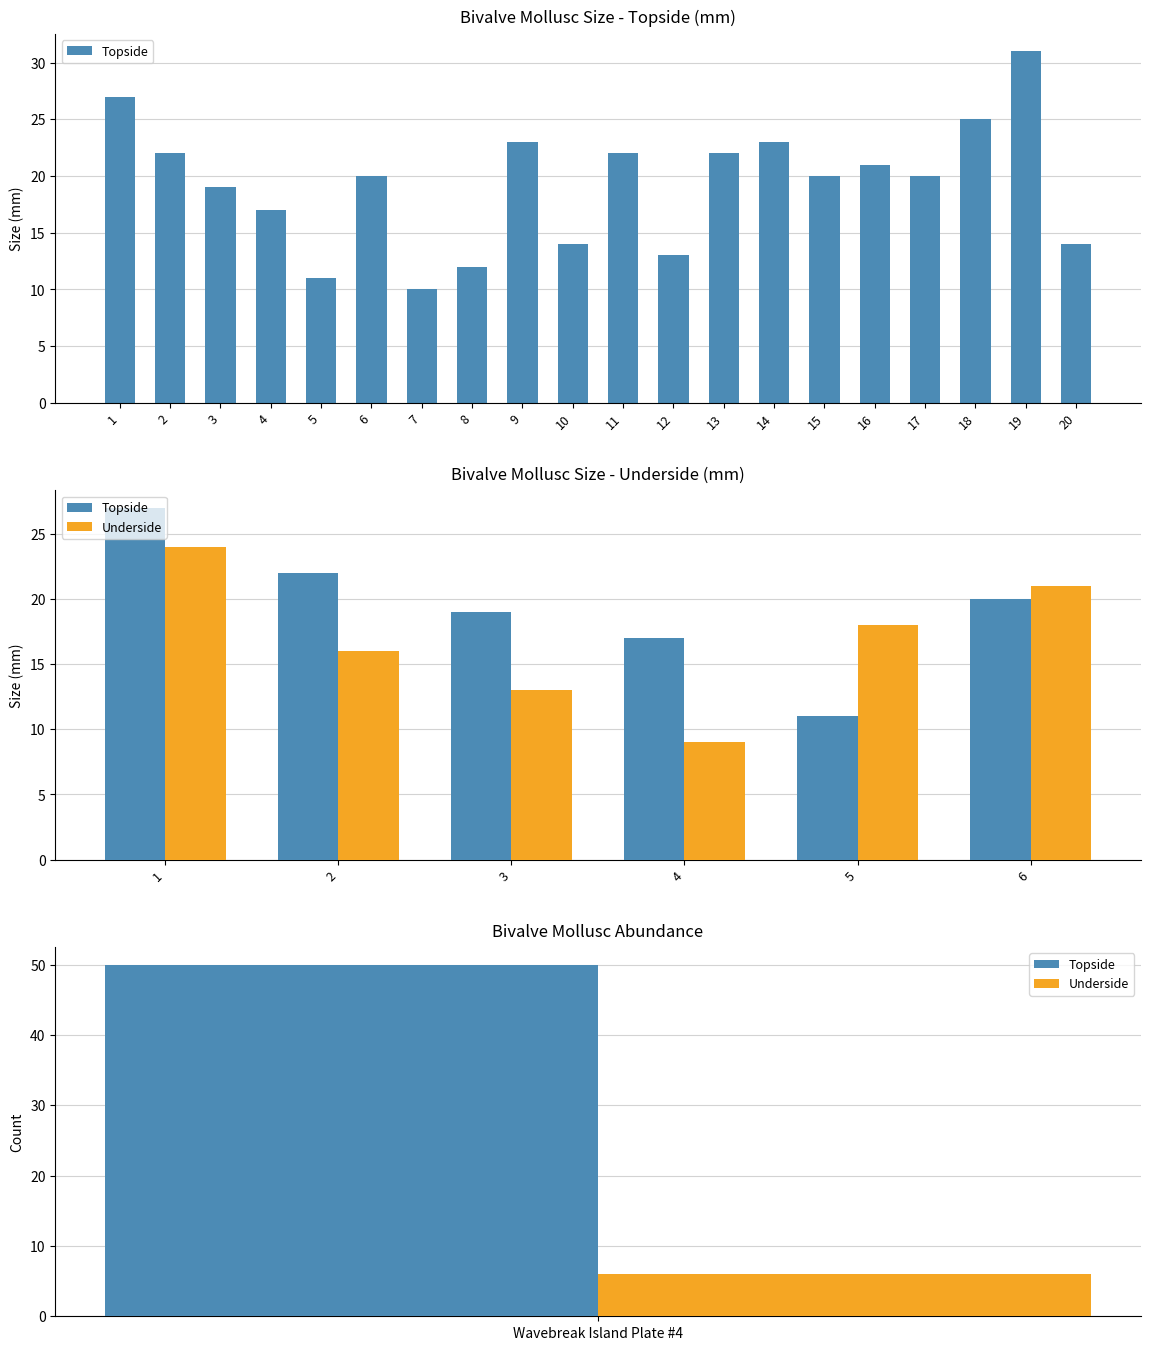

What is the difference between the maximum and second lowest values in the Topside series?

10